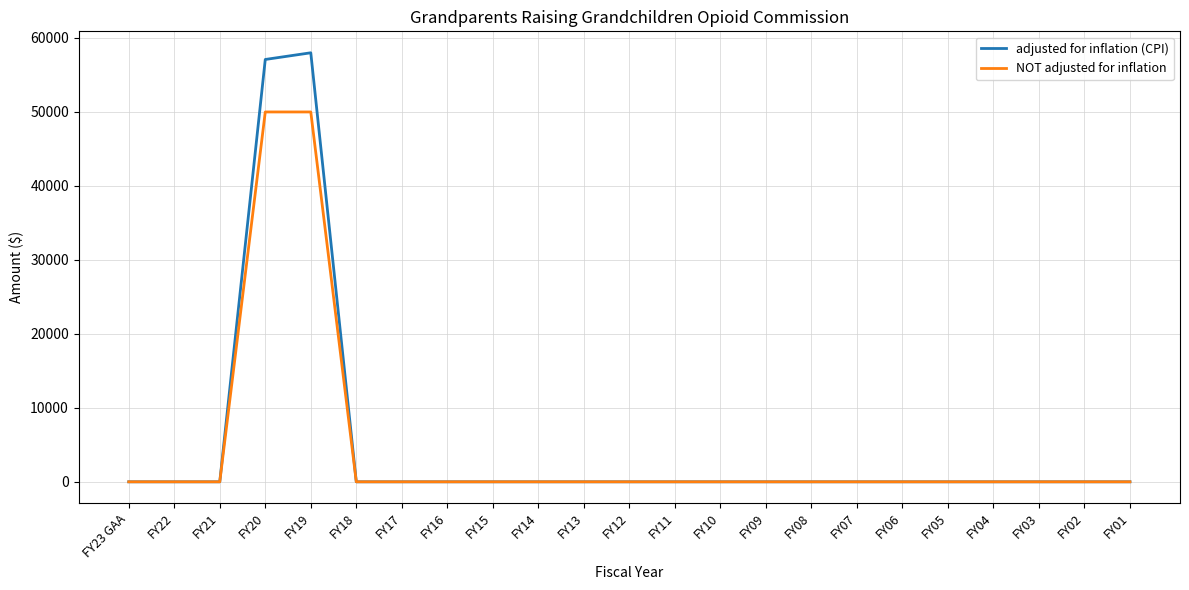

List the series in order of their peak value, lowest first.

NOT adjusted for inflation, adjusted for inflation (CPI)